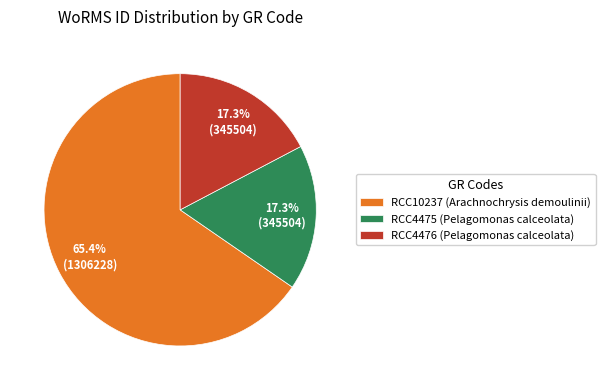

What is the total percentage of RCC4476 (Pelagomonas calceolata) and RCC10237 (Arachnochrysis demoulinii)?

82.7%